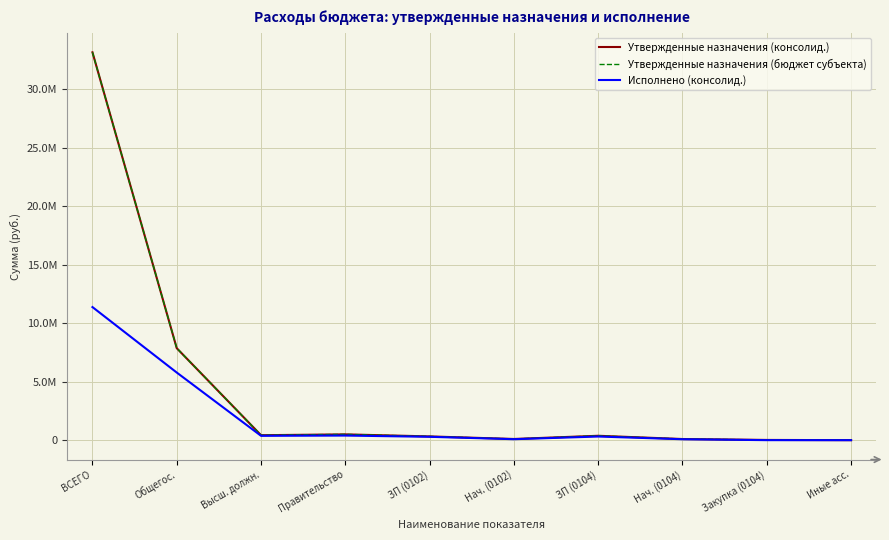

Which series changed the most between ЗП (0104) and Нач. (0104)?

Утвержденные назначения (консолид.)